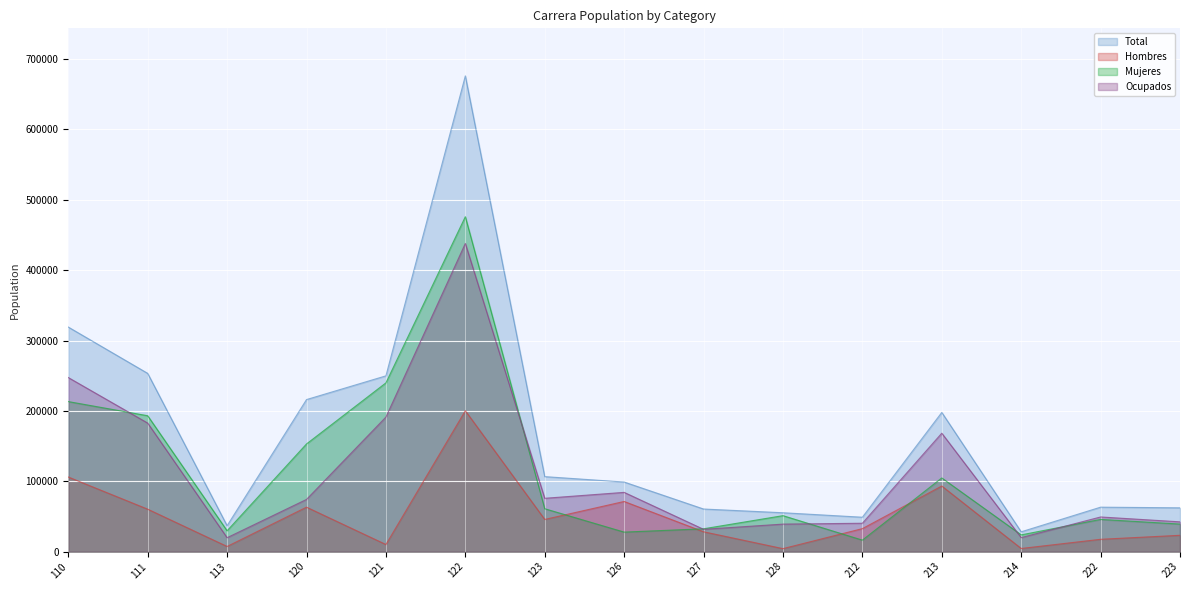

What is the sum of all Mujeres values?

1705703